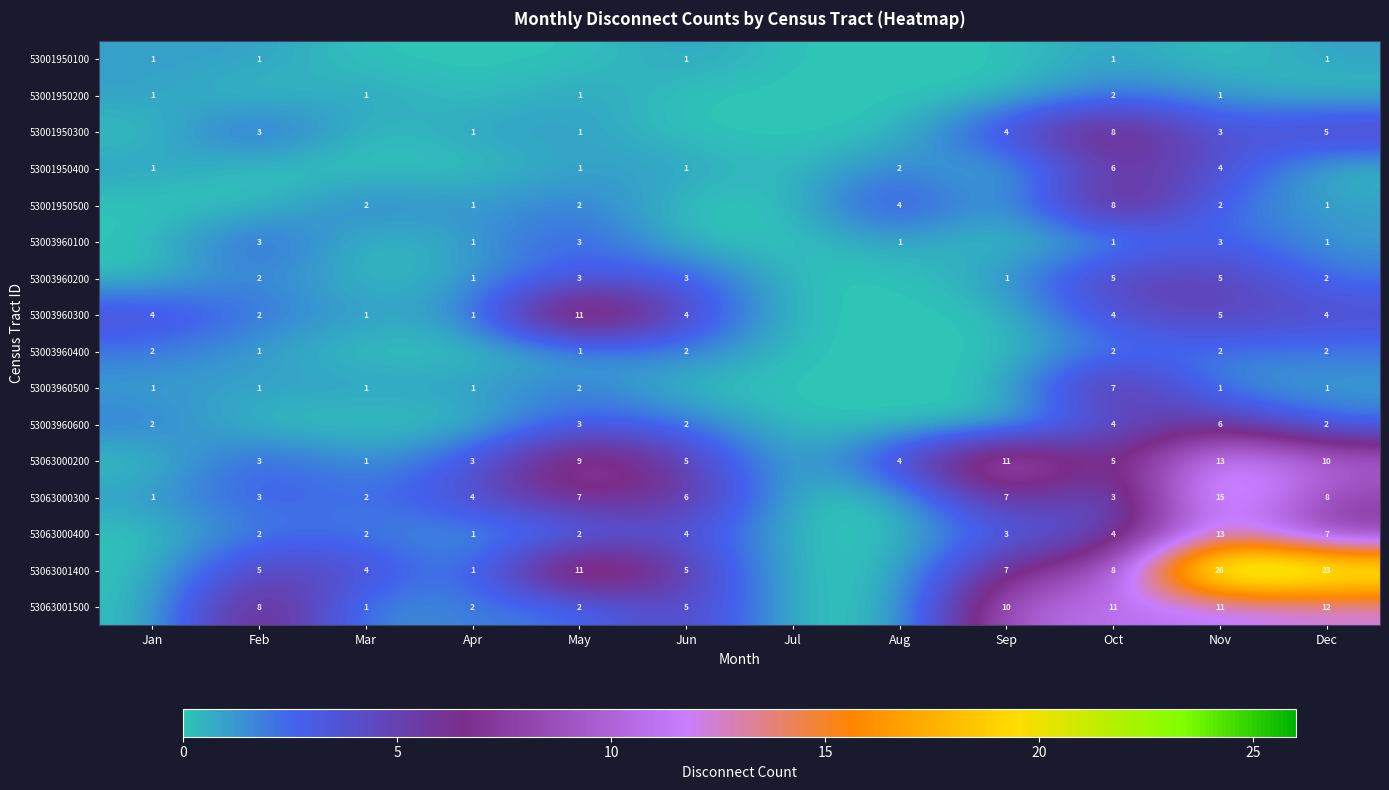

The 53063001400 series shows 7 at Sep. True or false?

True